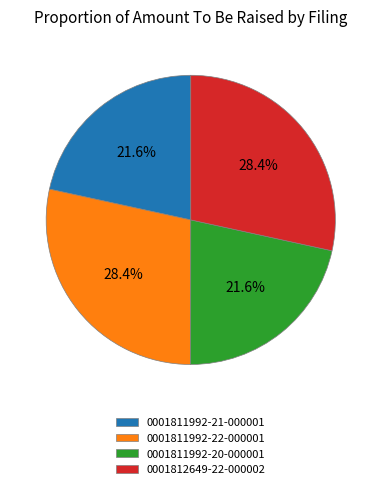

The 0001812649-22-000002 slice represents 28% of the pie. True or false?

True